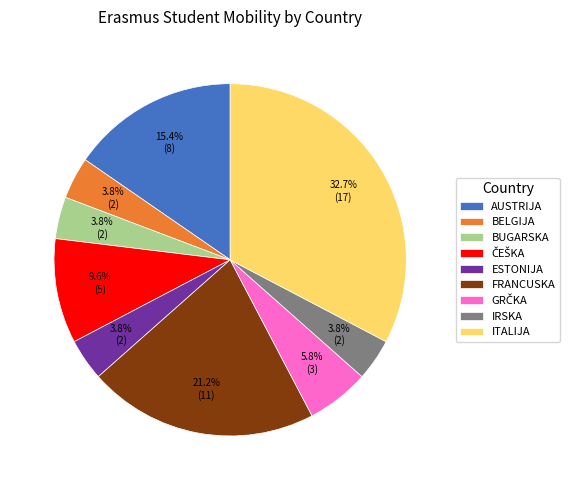

Which category has the biggest portion of the pie?

ITALIJA